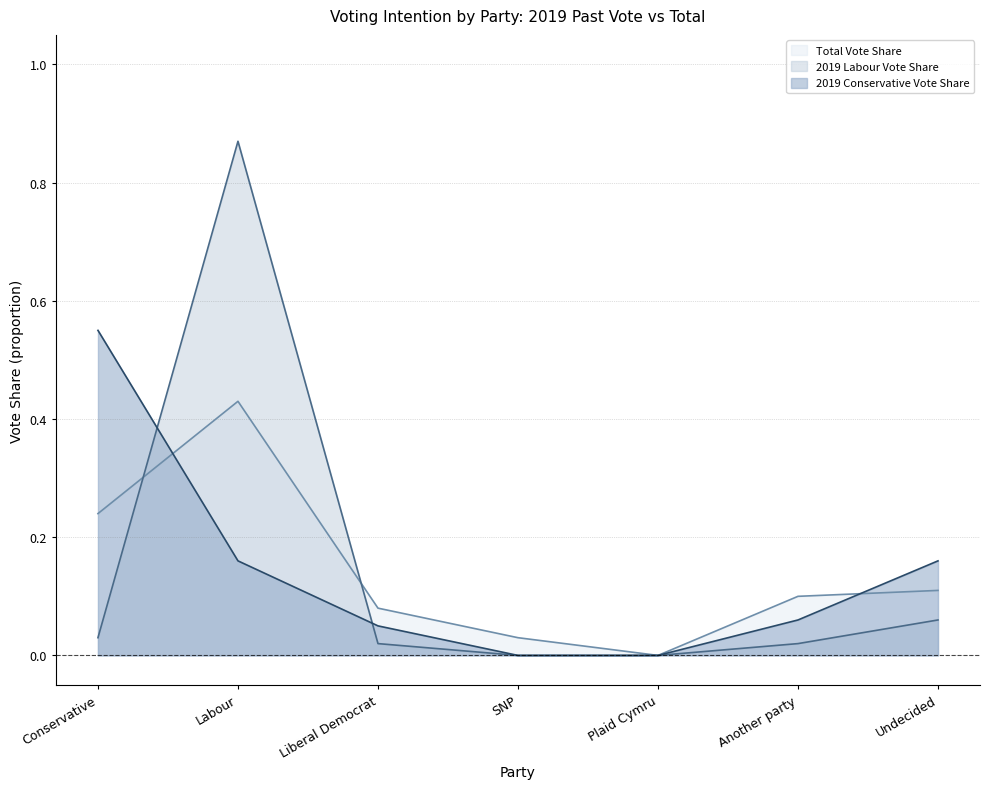

True or false: 2019 Labour Vote Share and Total Vote Share cross at least once.

True